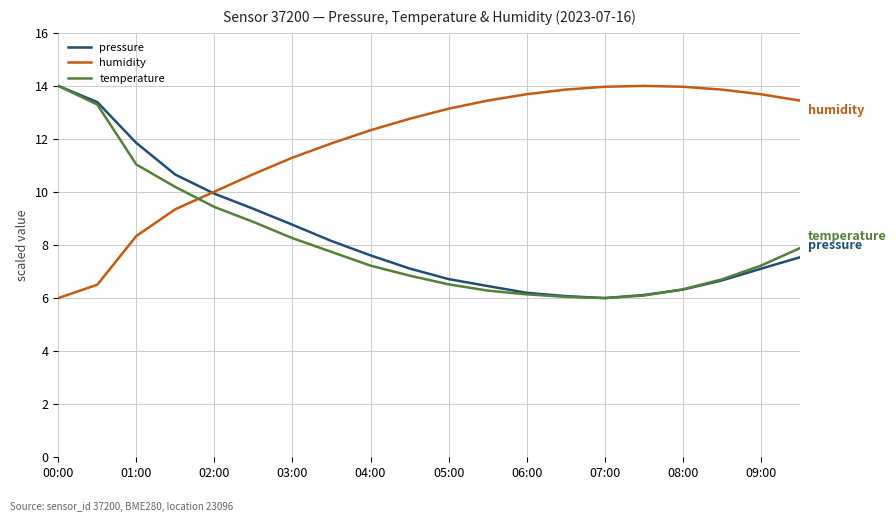

What is the maximum value for humidity?

14.0